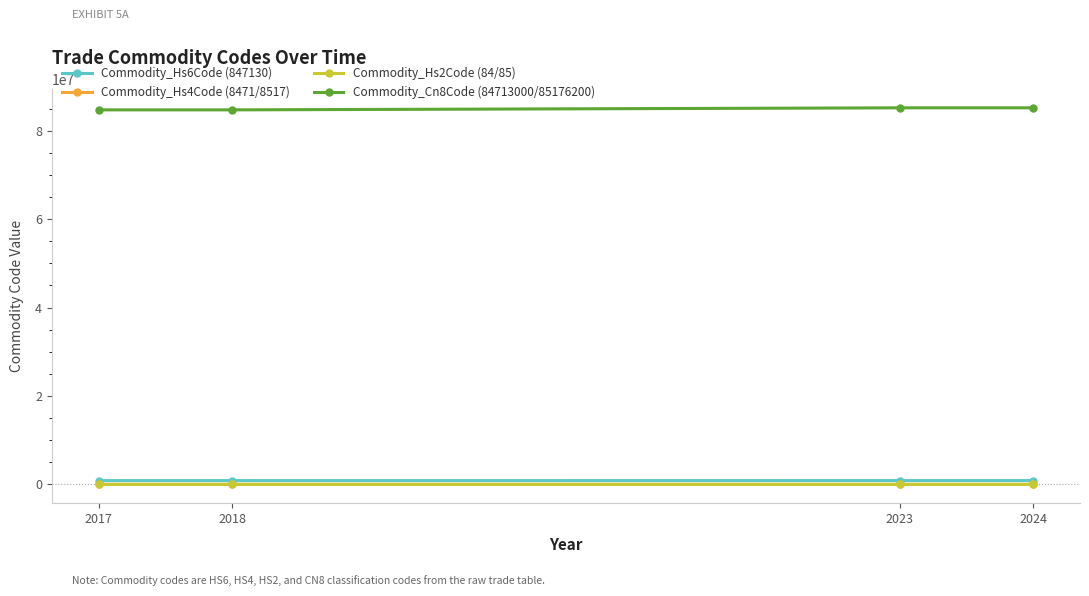

Is it true that Commodity_Hs4Code (8471/8517) equals 8471 at 2018?

True